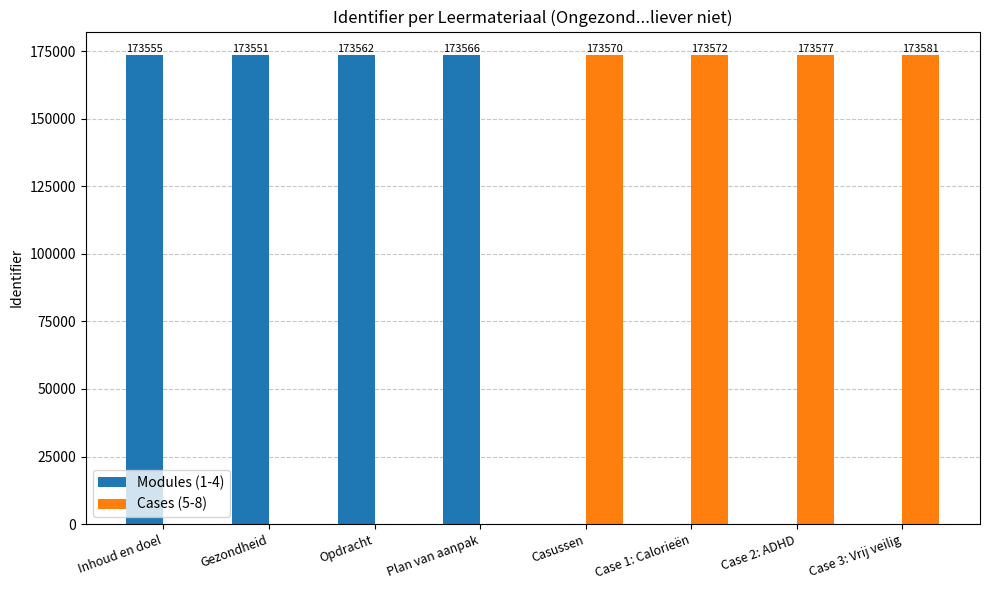

Which category has the highest value across all series?

Case 3: Vrij veilig